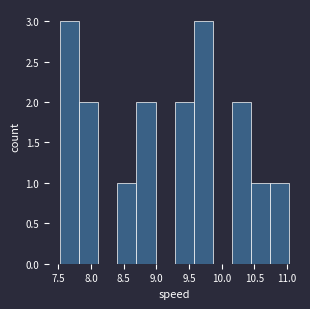

How tall is the bar that spans 9.30 to 9.55 on the x-axis? Neither the bar edges nor the heights are printed on the chart, so give them approximately, as read against the axes.

2